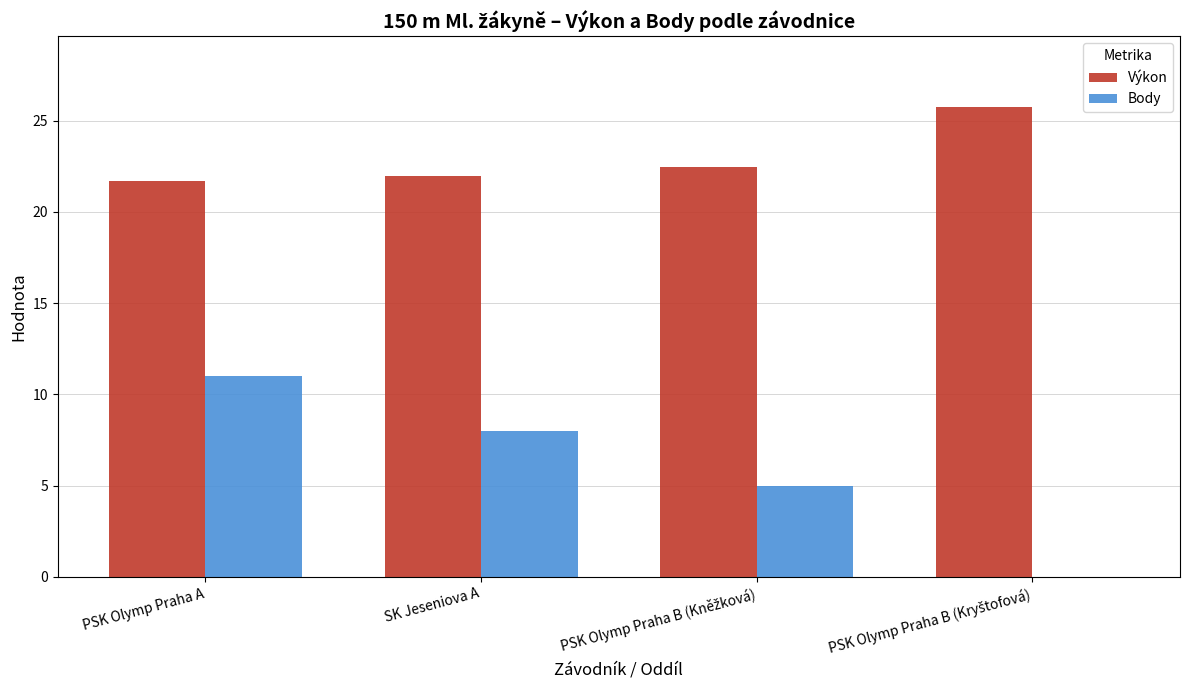

At which category is the sum across all series the highest?

PSK Olymp Praha A